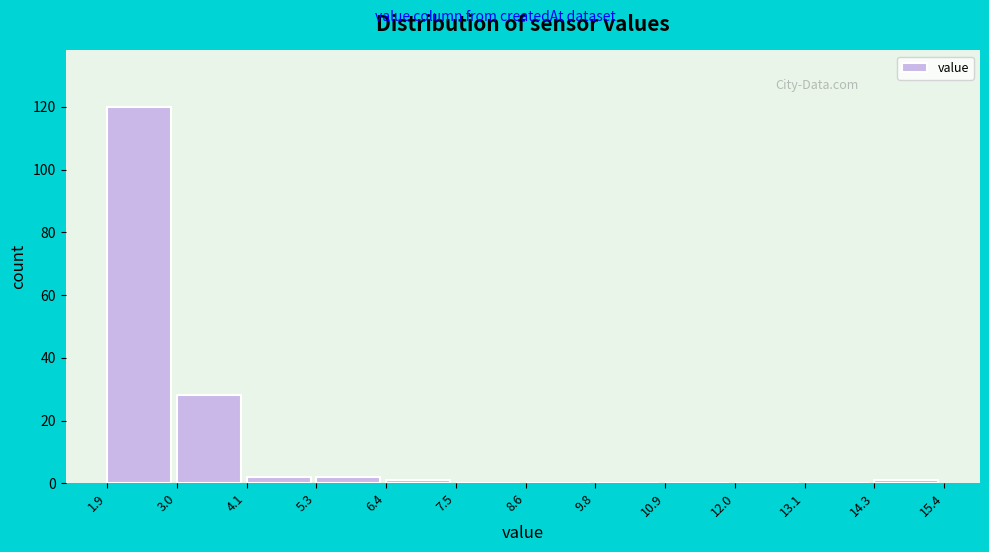

How tall is the bar that spans 3.0 to 4.1 on the x-axis? The values are not printed on the chart, so give them approximately, as read against the axis.

28